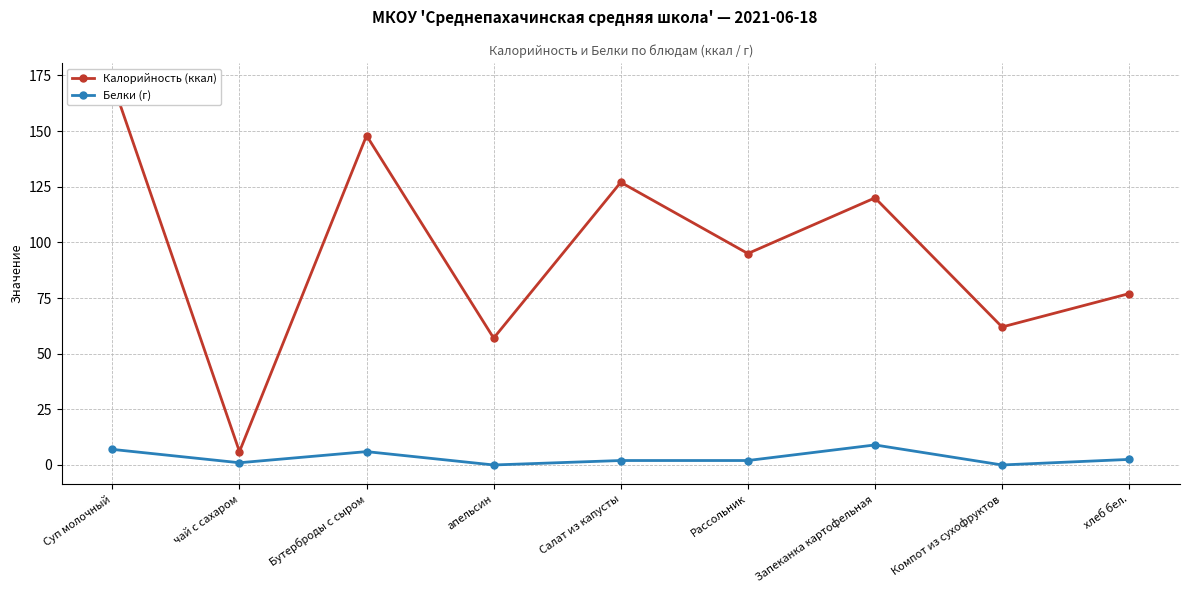

At which category is the sum across all series the highest?

Суп молочный